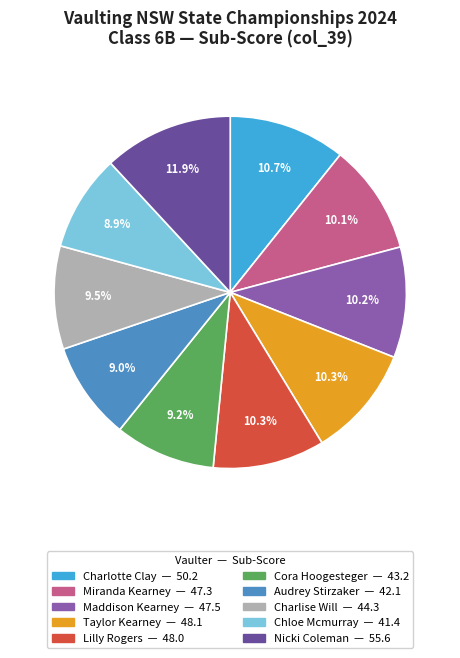

To the nearest percent, what portion does Nicki Coleman represent?

12%